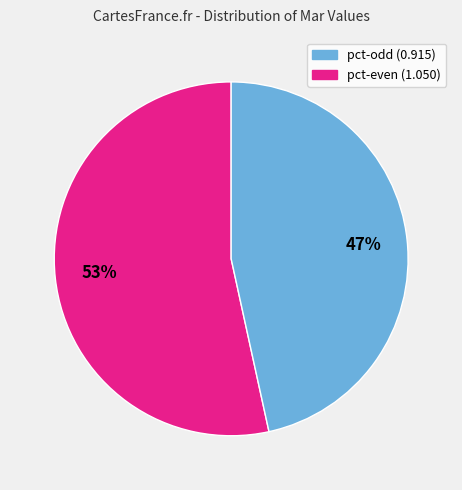

To the nearest percent, what is the average slice percentage?

50%